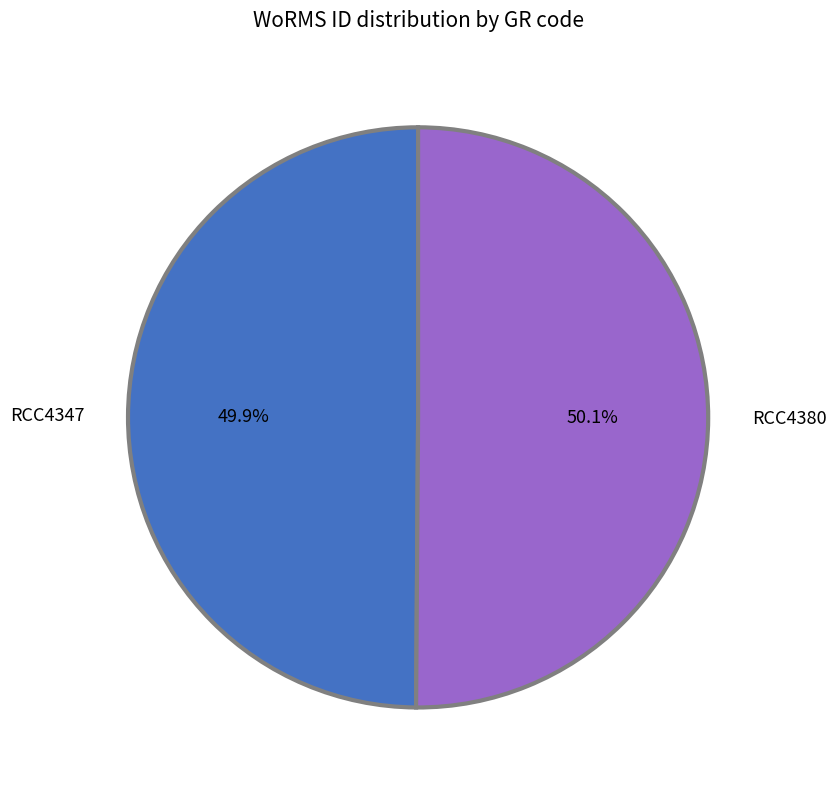

Is it true that RCC4380 is 40% of the pie?

False